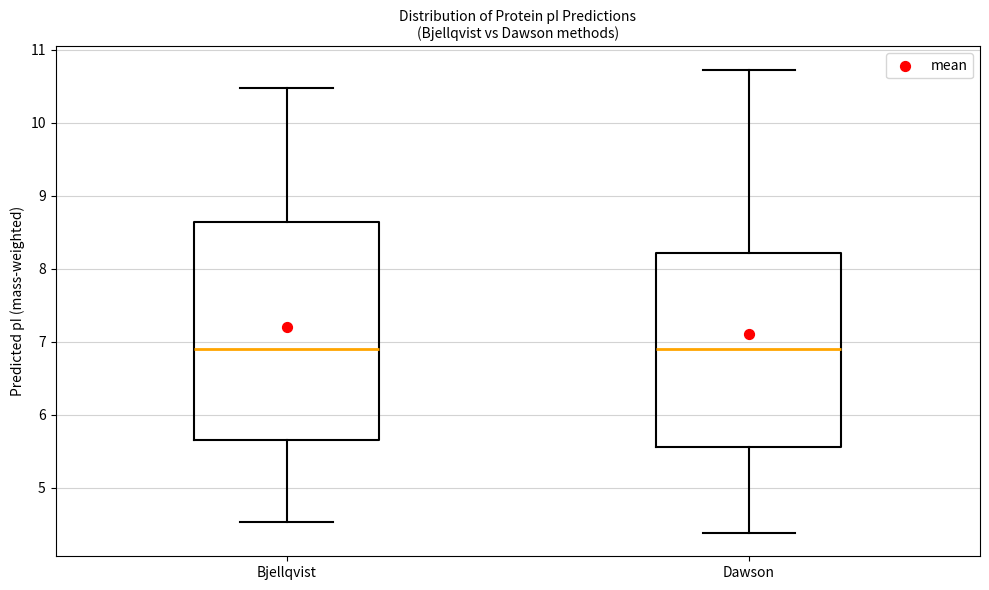

Comparing the boxes themselves (not the whiskers), which one is the tallest?

Bjellqvist